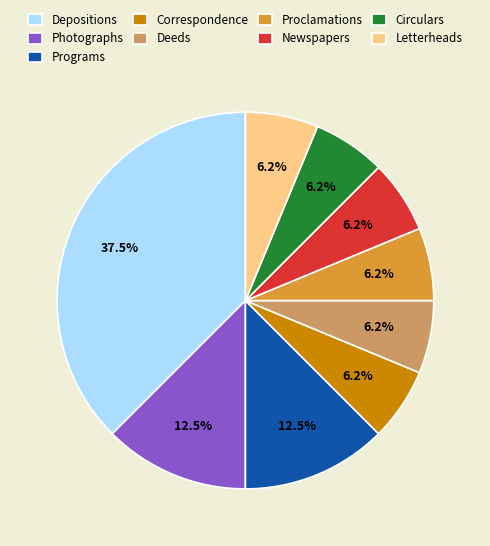

Do Circulars and Depositions together represent more than half of the pie?

No